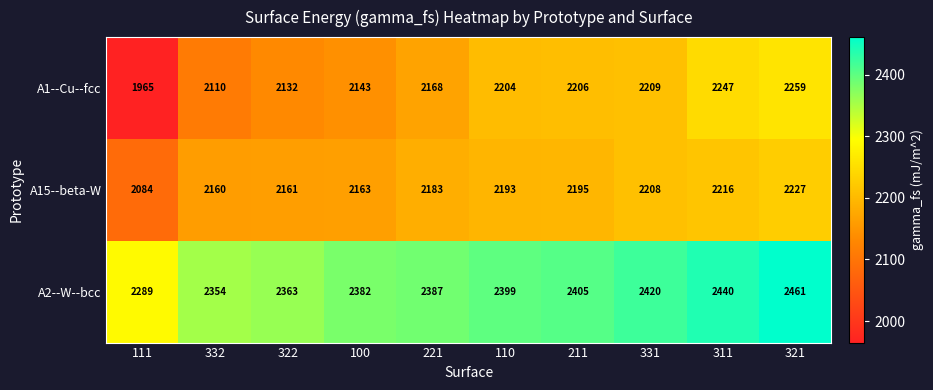

What is the total value across all series at 322?

6656